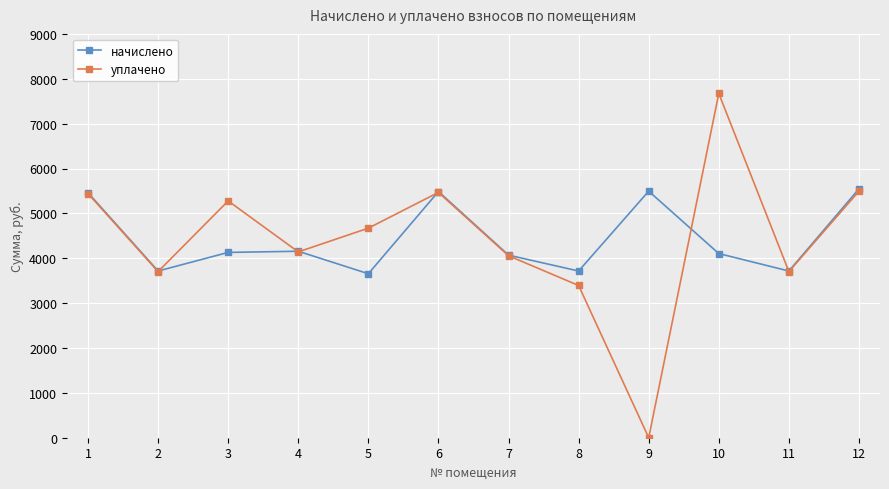

List the series in order of their peak value, highest first.

уплачено, начислено